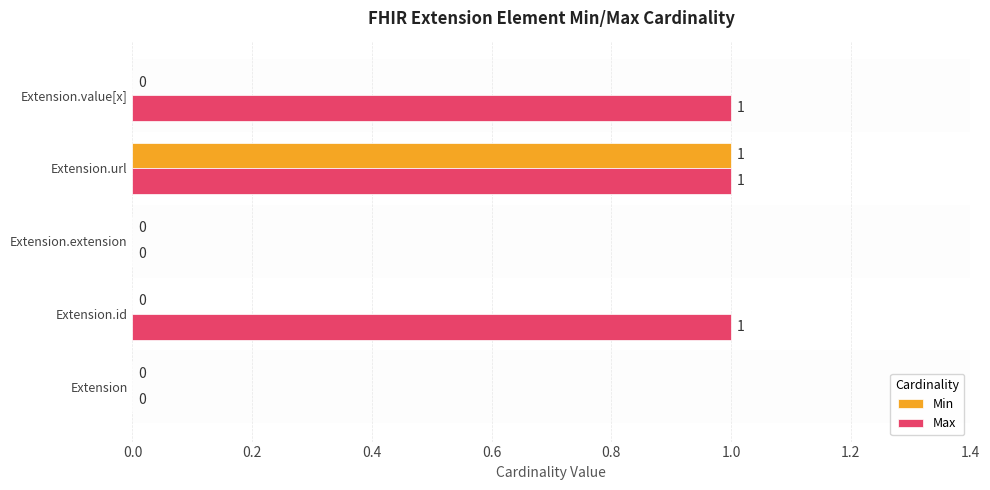

The value of Max at Extension is 0. True or false?

True